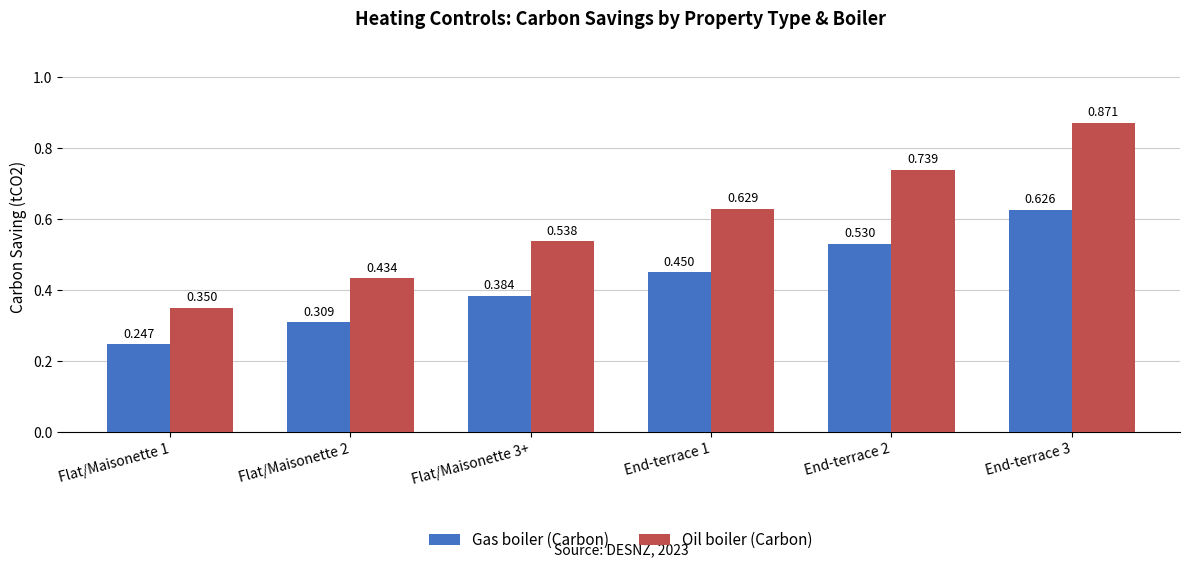

Between Flat/Maisonette 2 and End-terrace 2, which series saw the biggest shift?

Oil boiler (Carbon)